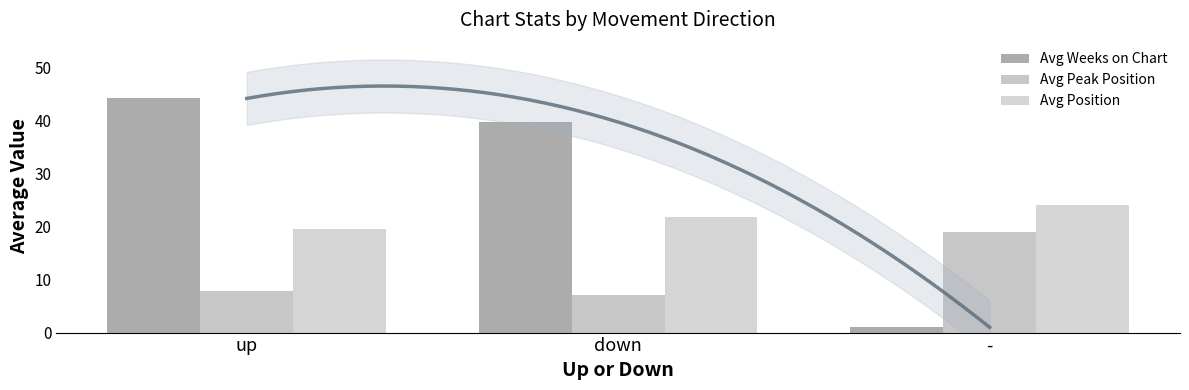

What is the maximum value shown in the chart?

44.1